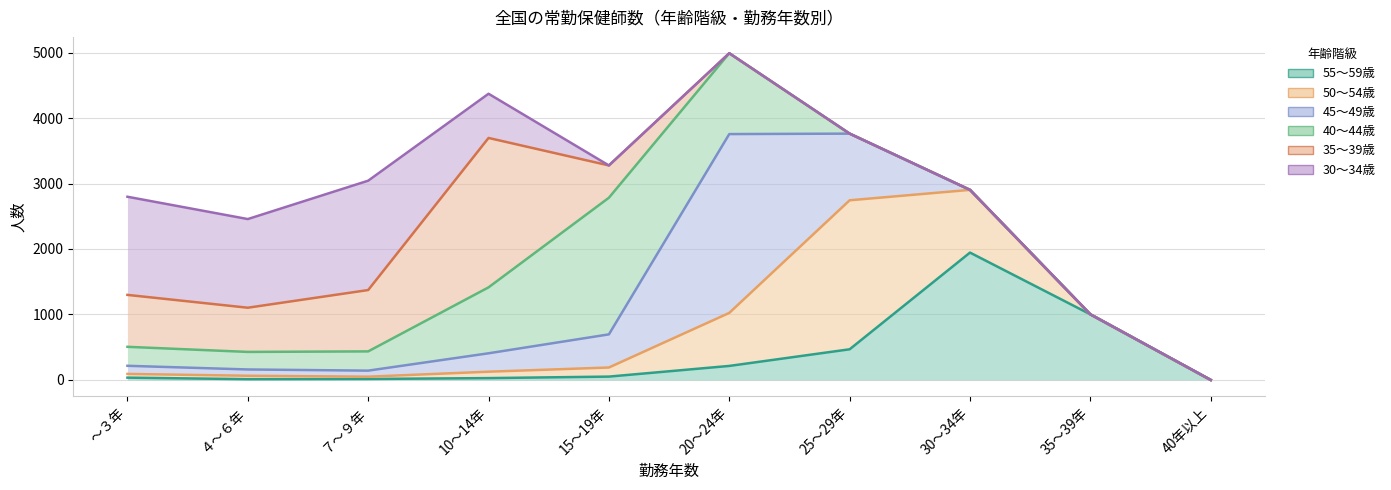

The value of 30～34歳 at 20～24年 is 0. True or false?

True